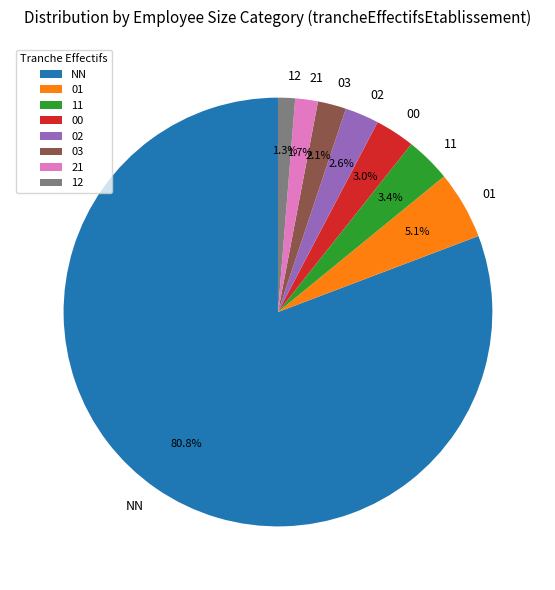

Do 12 and NN together represent more than half of the pie?

Yes